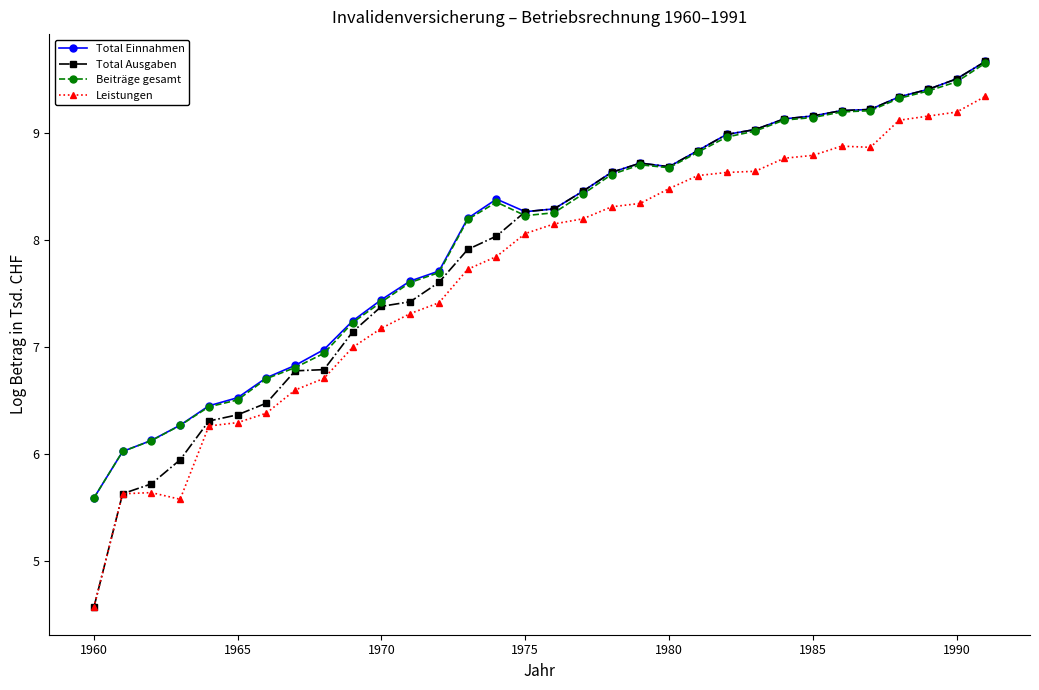

What is the value of the Total Ausgaben point at the 13th from the left?

7.6